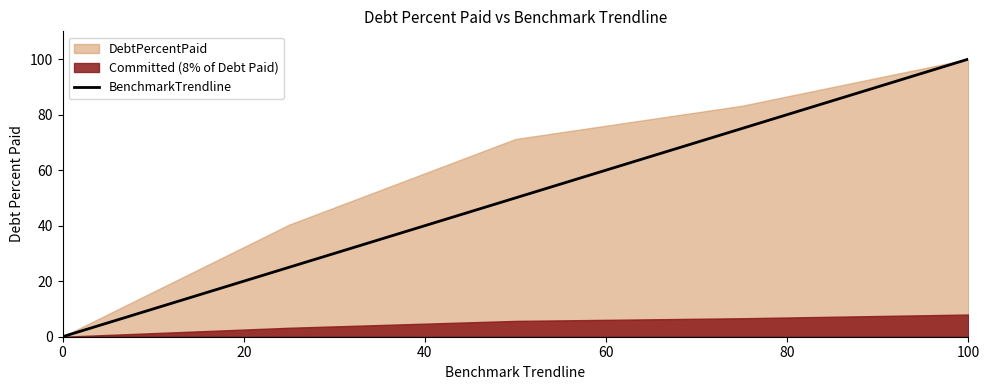

At which label does BenchmarkTrendline reach its peak?

100